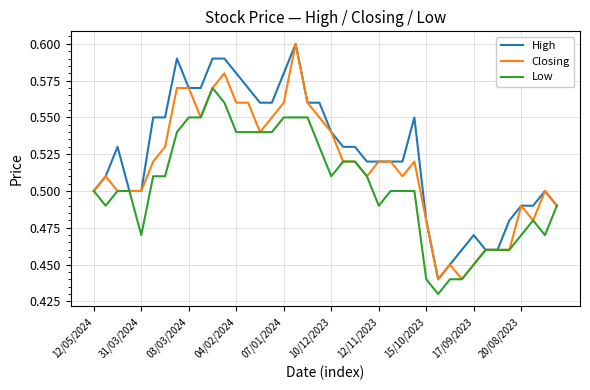

Rank the series by their average value, from lowest to highest.

Low, Closing, High